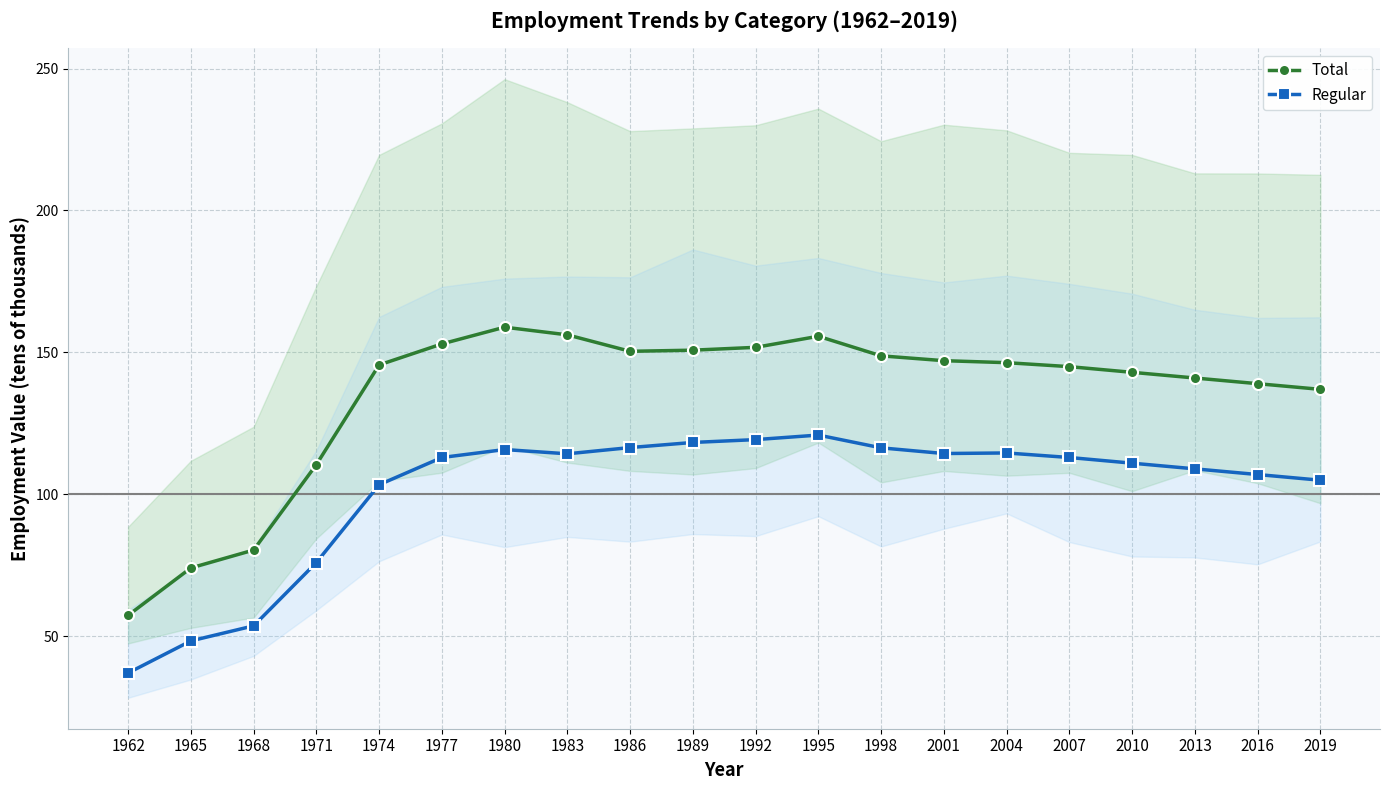

At how many categories does at least one series exceed 61?

19